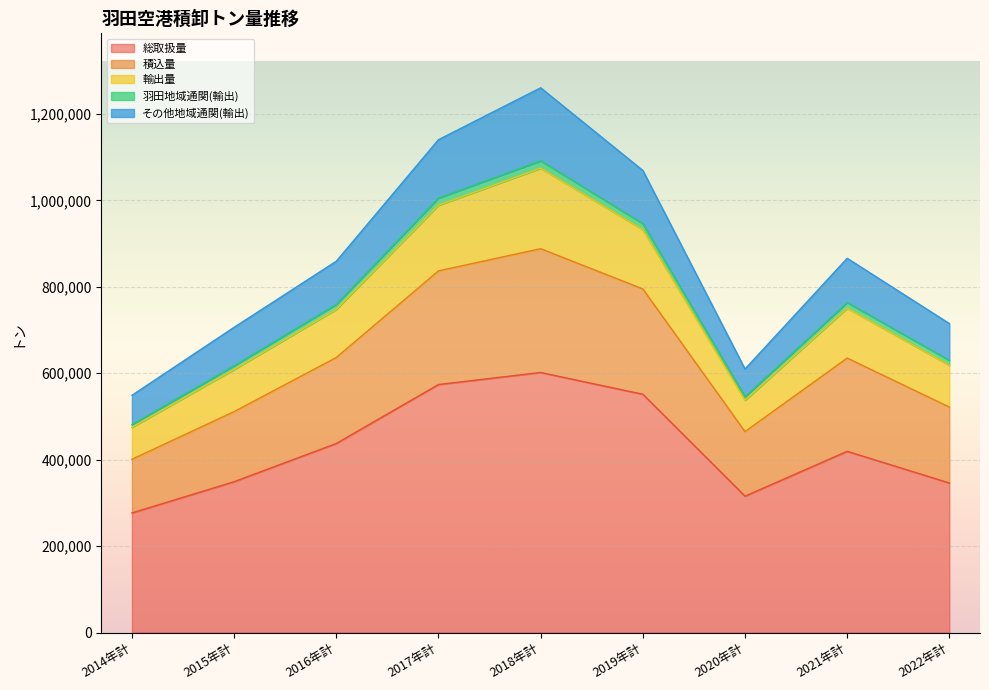

What is the total value across all series at 2022年計?

715057